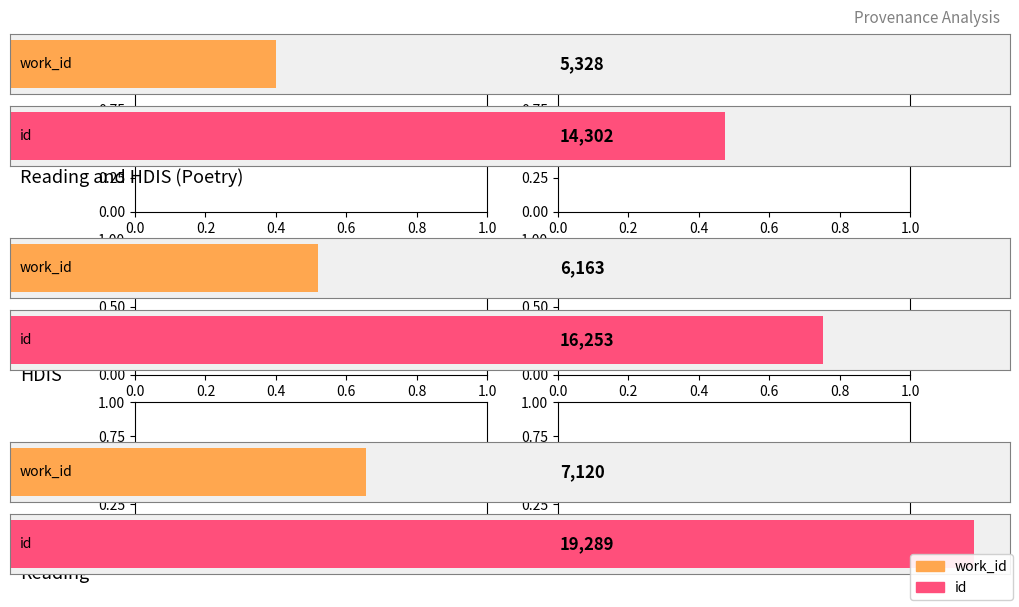

List the series in order of their overall mean, highest first.

id, work_id